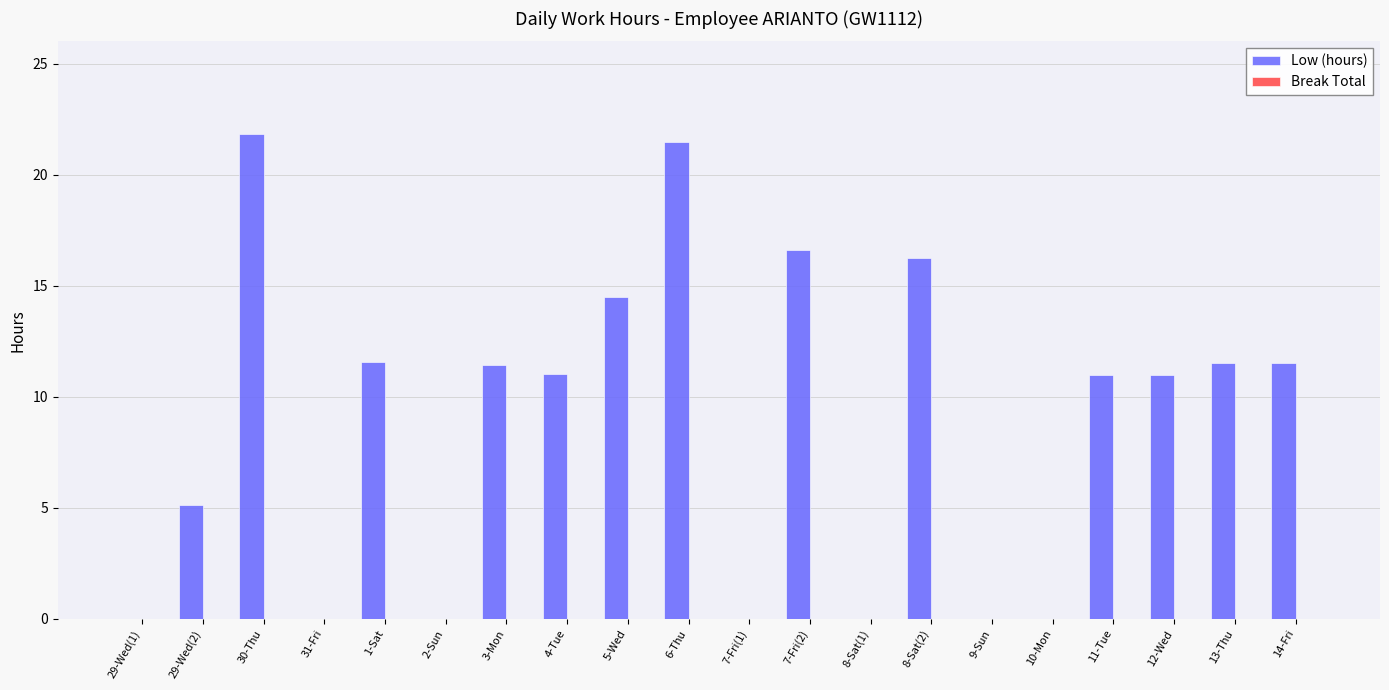

How many data points does each series have?

20